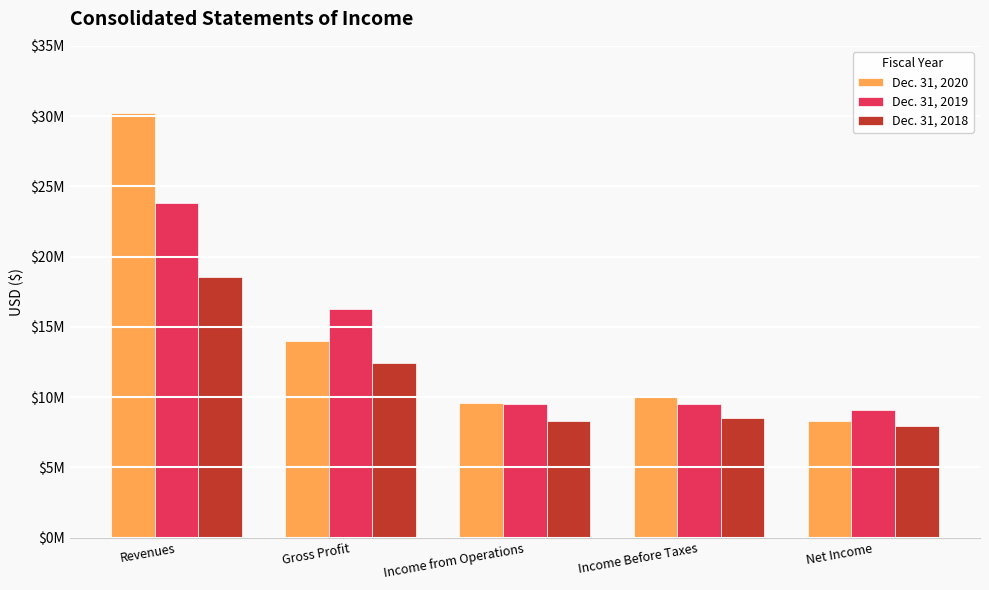

Reading left to right, transcribe all the data shown in this chart.

Dec. 31, 2020: 30191069	13984246	9567099	10057192	8281017
Dec. 31, 2019: 23834129	16302329	9482256	9527678	9073954
Dec. 31, 2018: 18531178	12422502	8317465	8524836	7919408